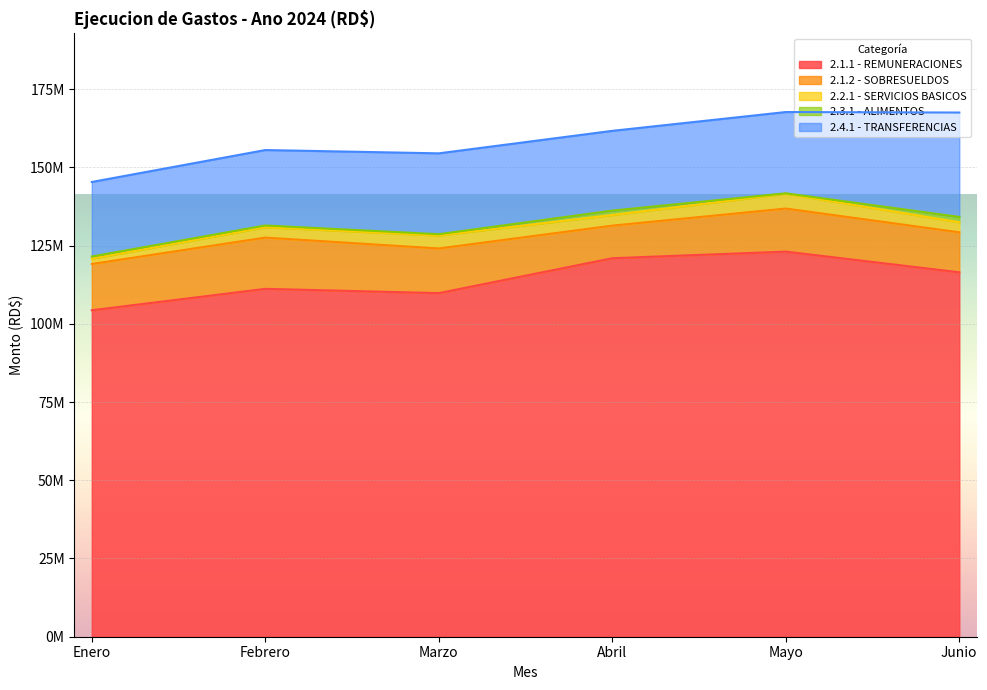

Count the number of data series in this chart.

5